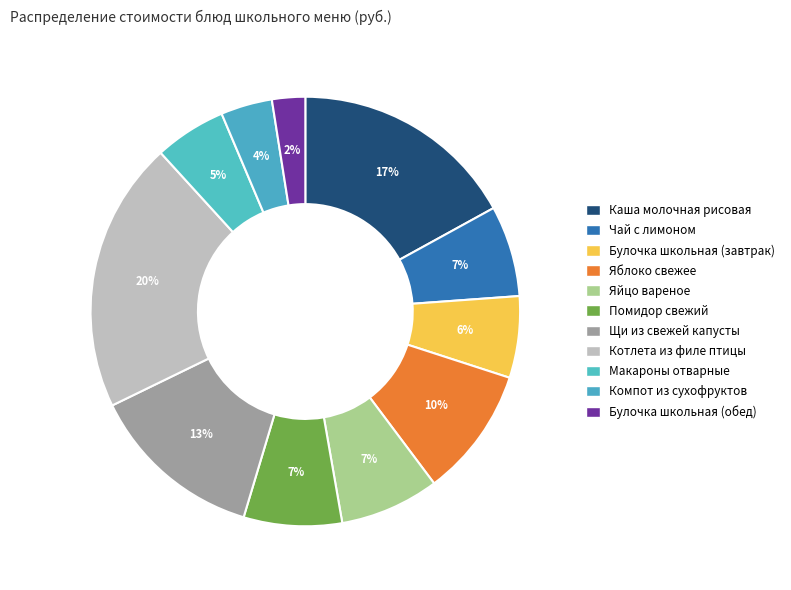

What percentage is the Яблоко свежее slice, to the nearest percent?

10%